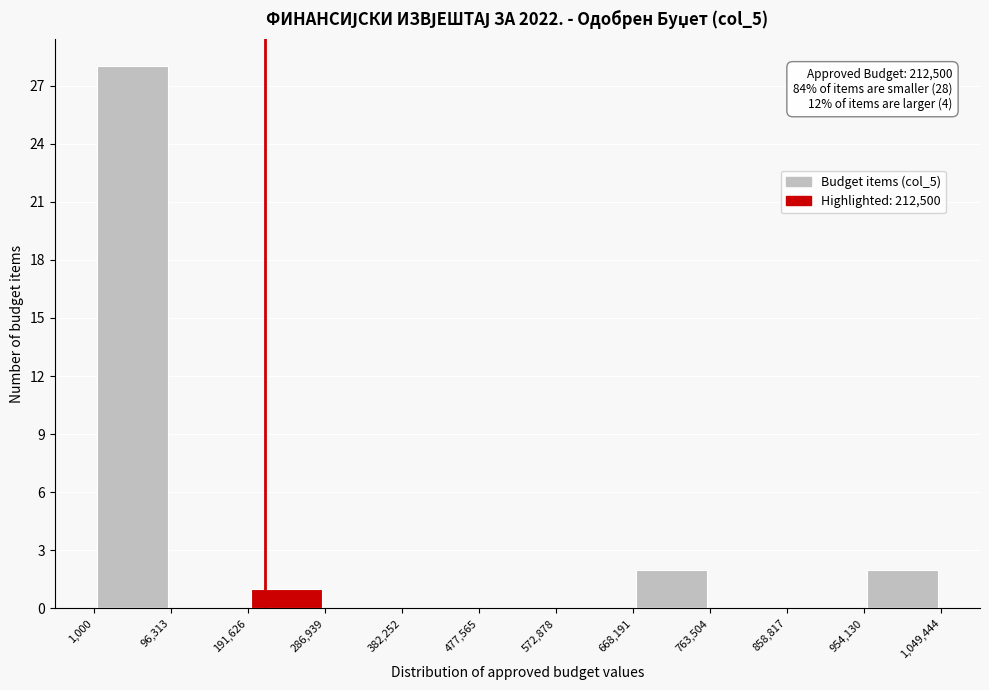

Which range on the x-axis has the tallest bar?

1,000 to 96,313